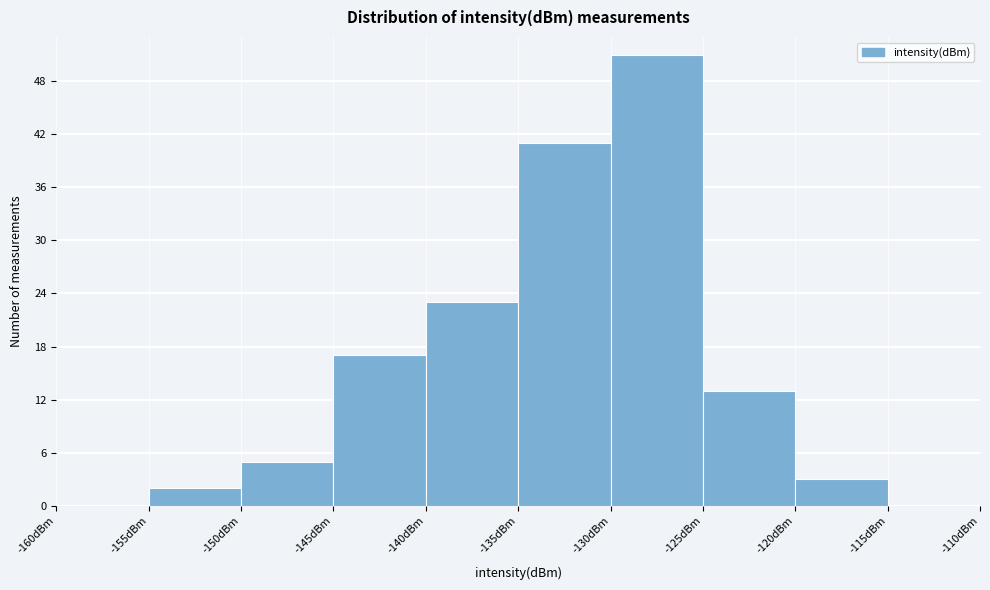

Reading left to right, list every bar in this chart as the range it spans on the x-axis followed by its height. The values are not printed on the chart, so give them approximately, as read against the axis.

-160 to -155: 0
-155 to -150: 2
-150 to -145: 5
-145 to -140: 17
-140 to -135: 23
-135 to -130: 41
-130 to -125: 51
-125 to -120: 13
-120 to -115: 3
-115 to -110: 0